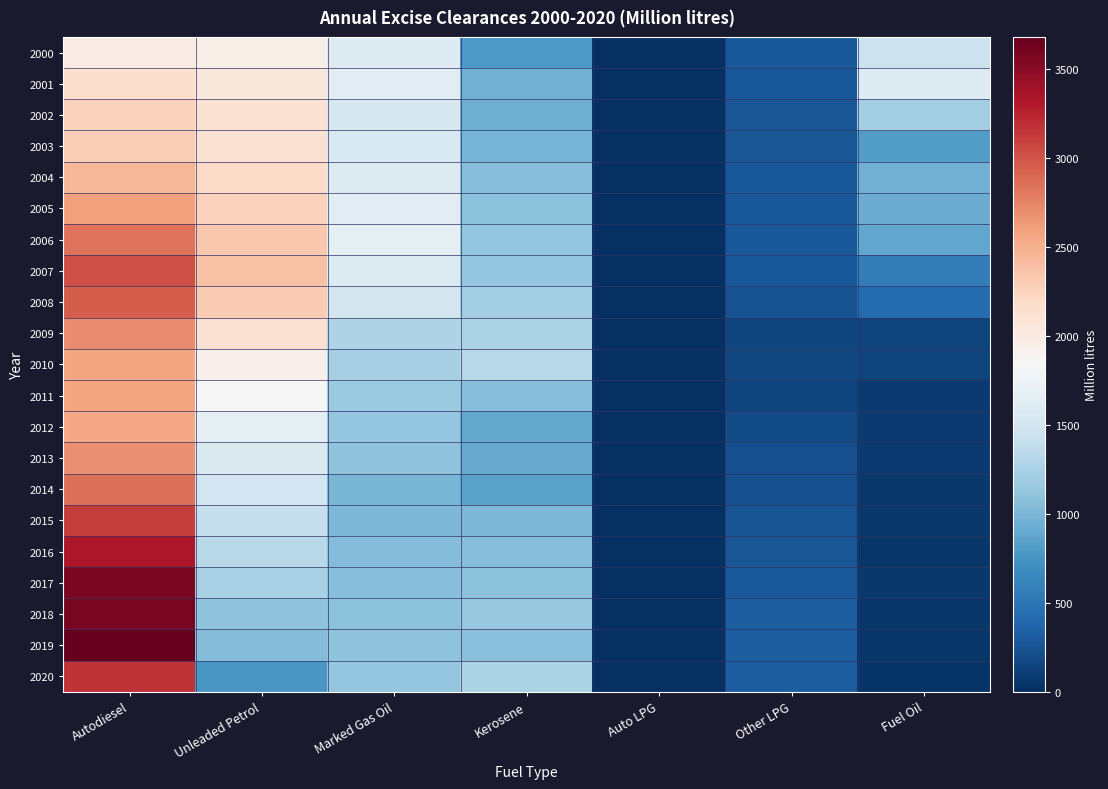

Which label corresponds to the smallest value in the chart?

Auto LPG